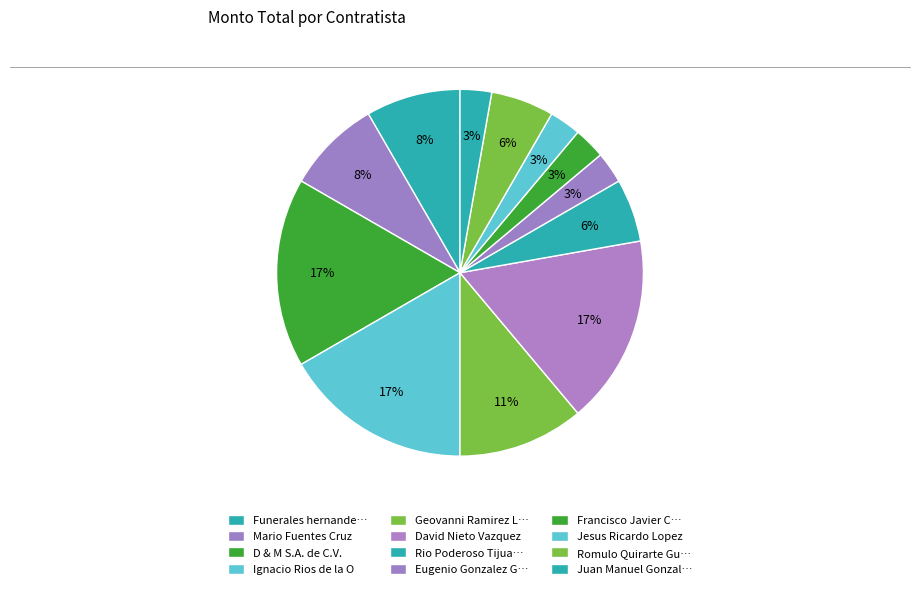

Count the number of slices in the pie.

12